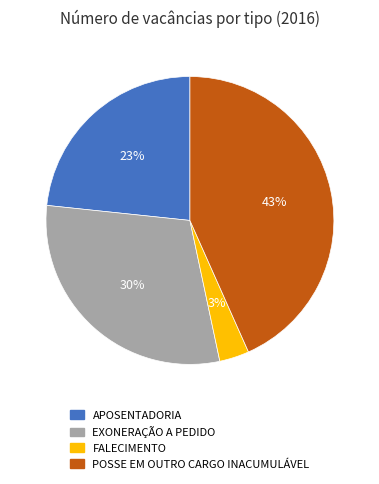

Does any single category account for the majority?

No